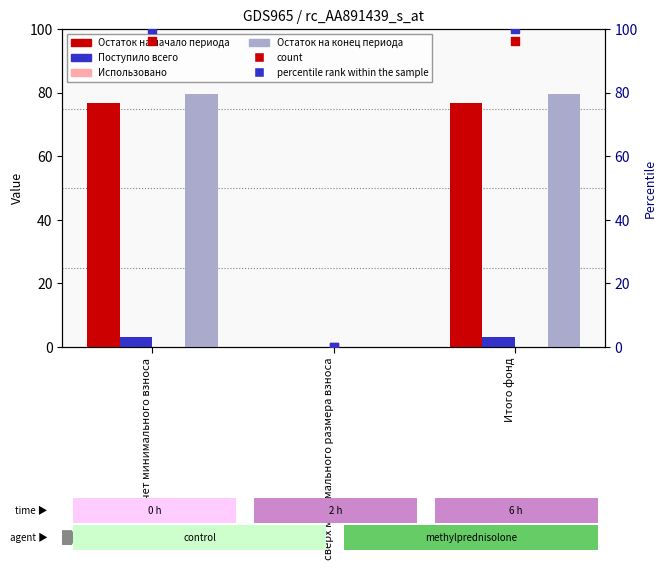

At which category is the sum across all series the highest?

за счет минимального взноса